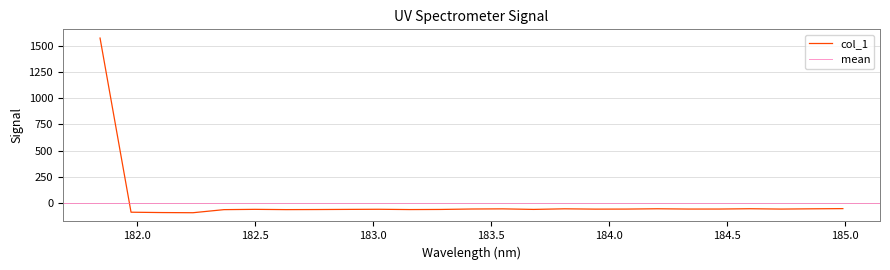

What is the label of the 10th point from the right?

183.811206745